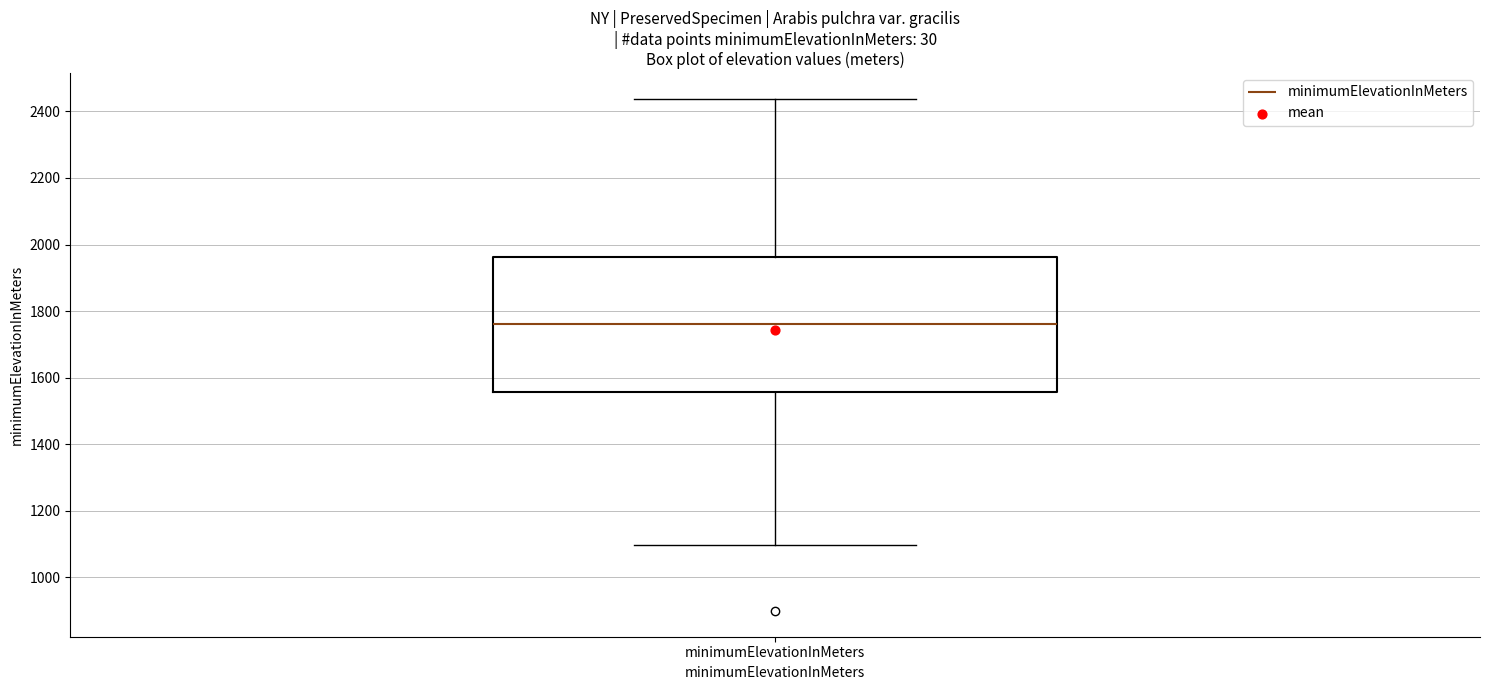

Read this box plot against the y-axis: the position of the median line, the range covered by the box, and the ends of both whiskers. The values are not printed on the chart, so give them approximately, as read against the axis.

median 1760, box 1560 to 1960, whiskers 1100 to 2440